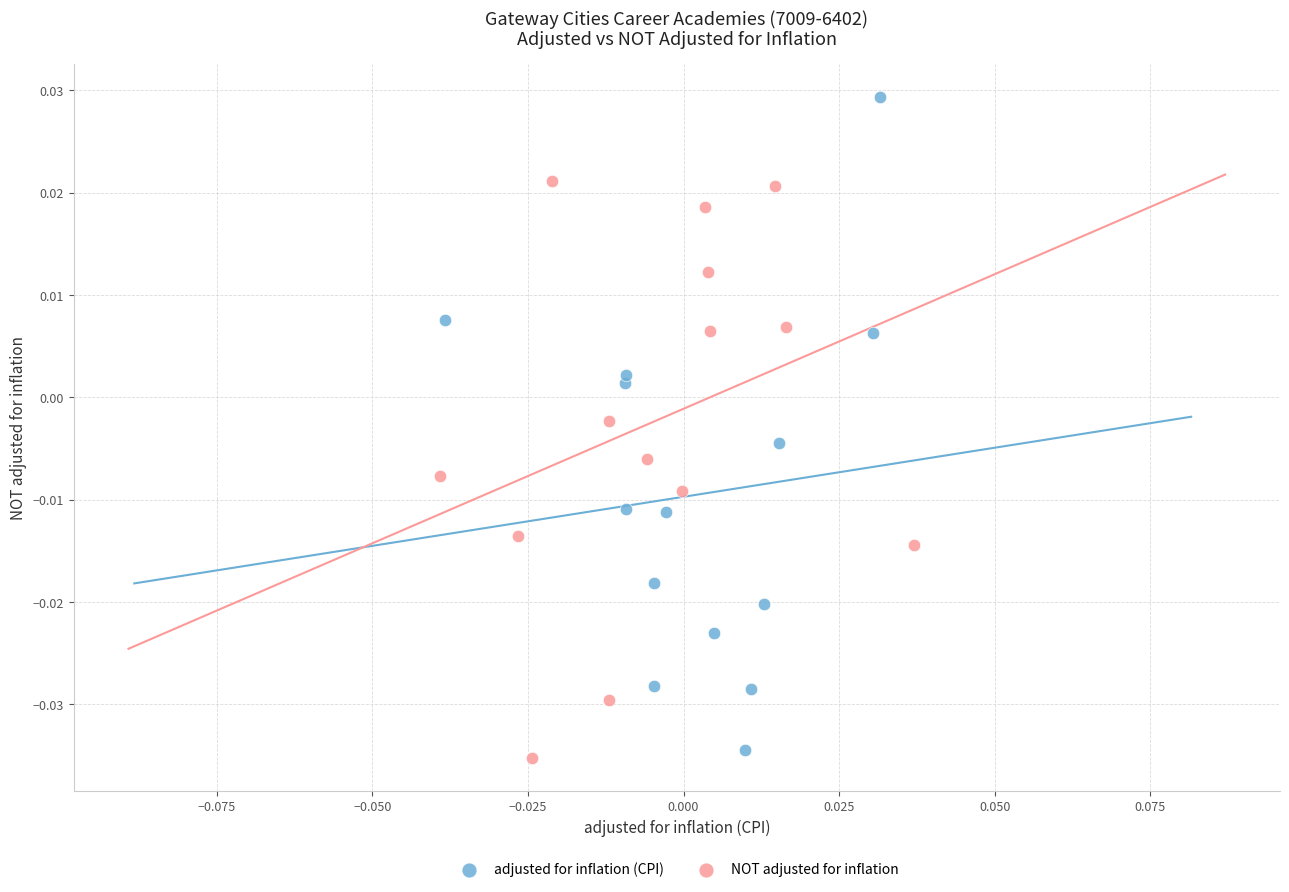

What are all the series names shown in the legend?

adjusted for inflation (CPI), NOT adjusted for inflation